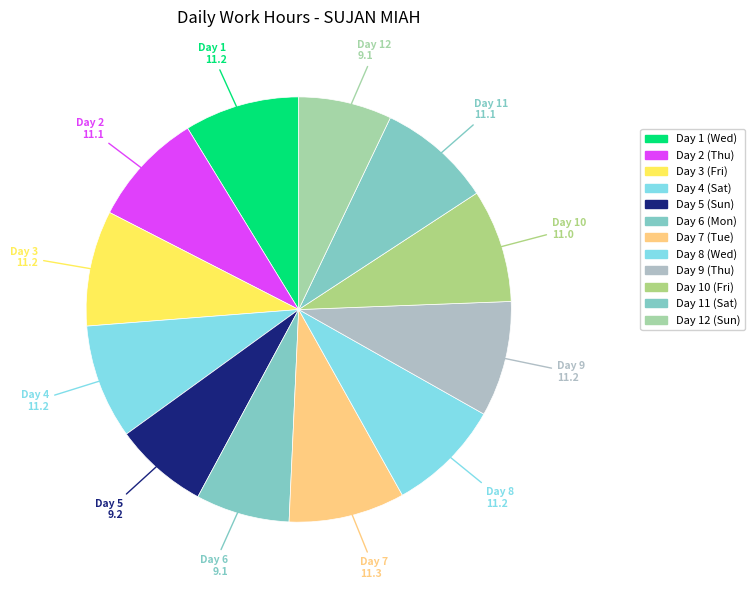

True or false: Day 6 (Mon) accounts for 7% of the total.

True